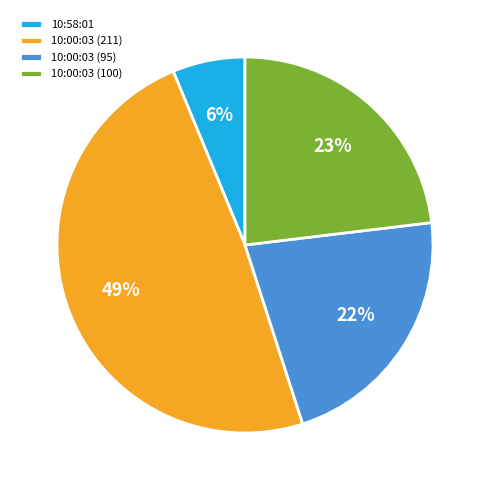

What is the smallest slice in the pie chart?

10:58:01